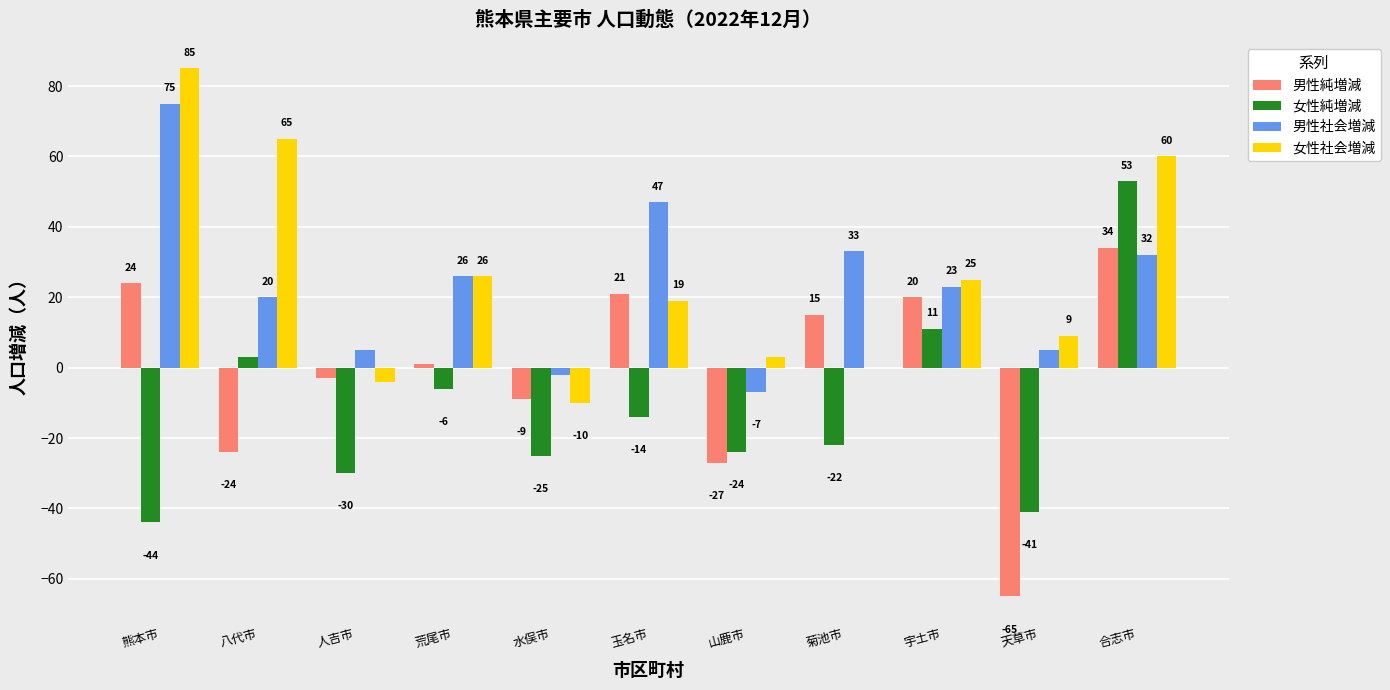

Which series has the largest total across all categories?

女性社会増減